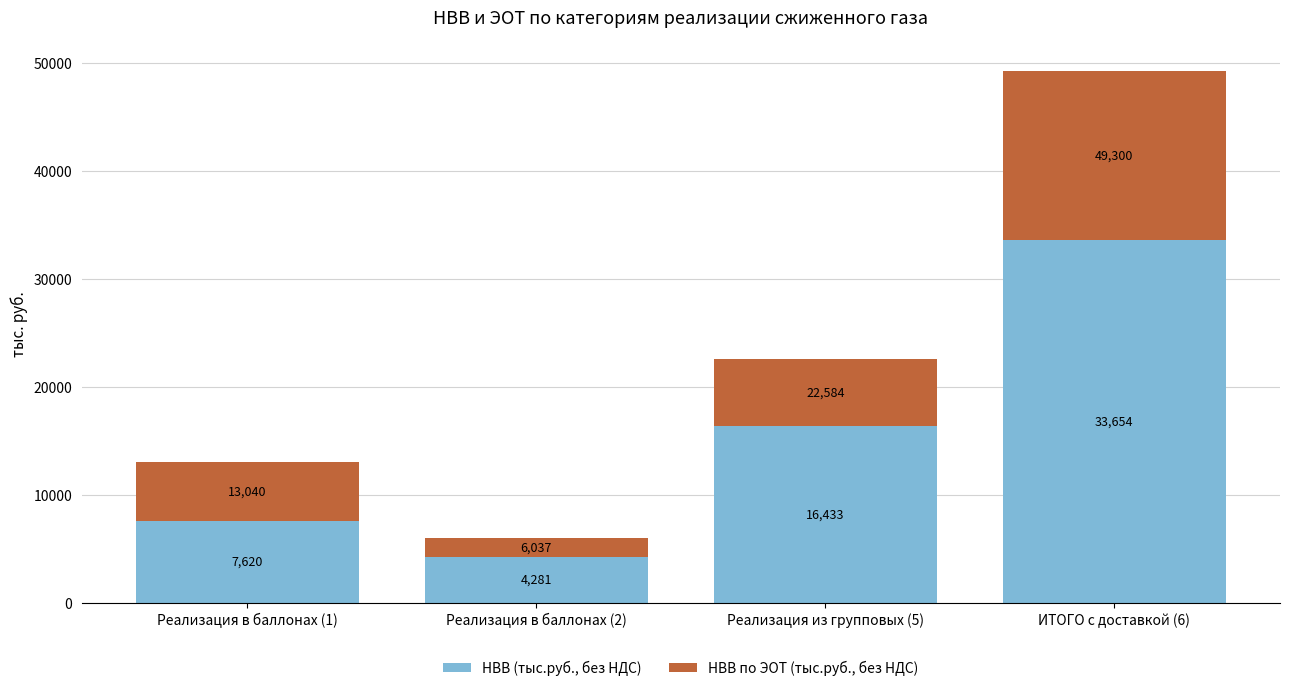

List the labels in order of НВВ (тыс.руб., без НДС) value, largest first.

ИТОГО с доставкой (6), Реализация из групповых (5), Реализация в баллонах (1), Реализация в баллонах (2)